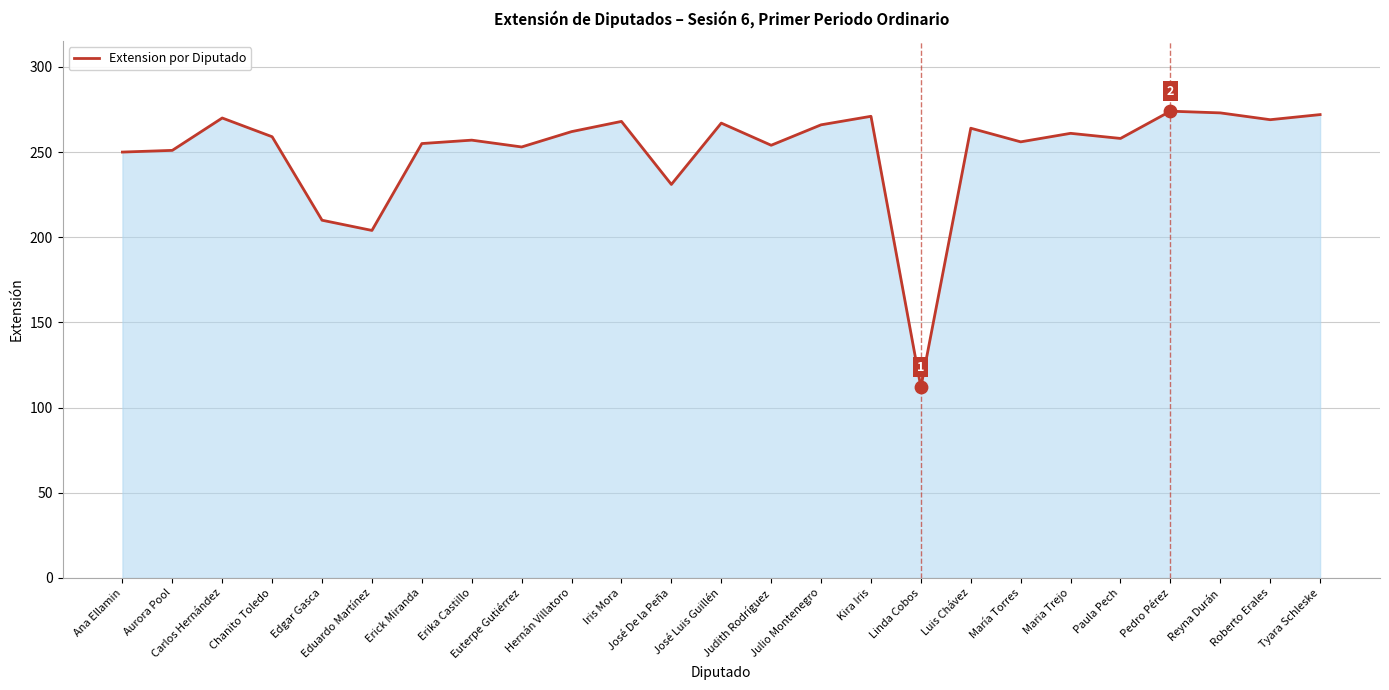

Between Ana Ellamin and Chanito Toledo, which is larger?

Chanito Toledo